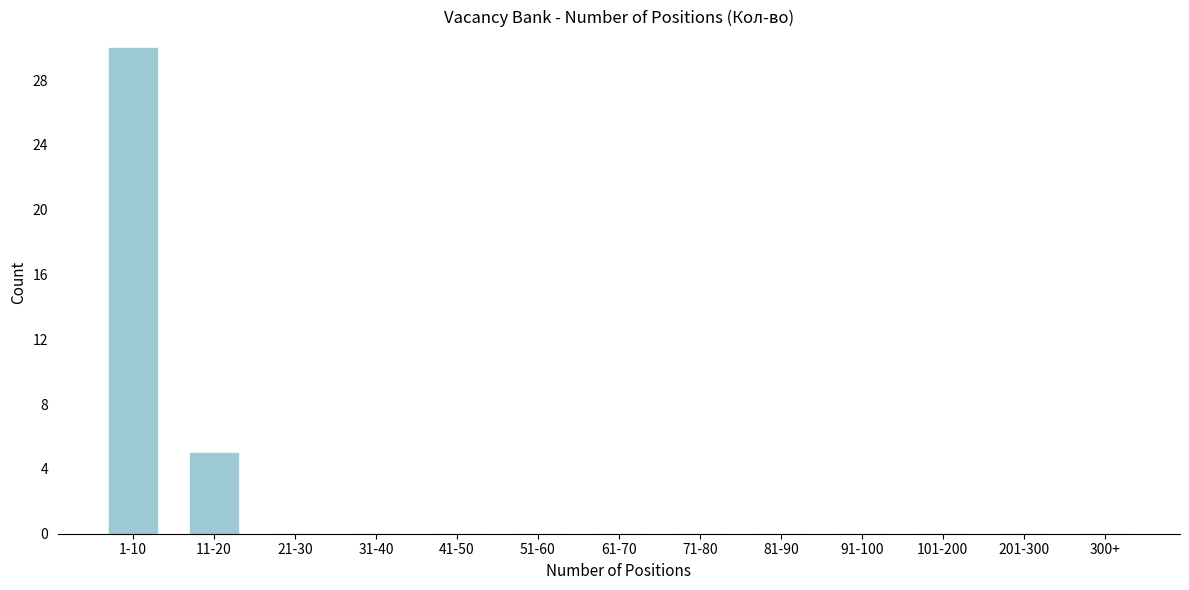

Reading left to right, transcribe all the data shown in this chart.

1-10=30	11-20=5	21-30=0	31-40=0	41-50=0	51-60=0	61-70=0	71-80=0	81-90=0	91-100=0	101-200=0	201-300=0	300+=0